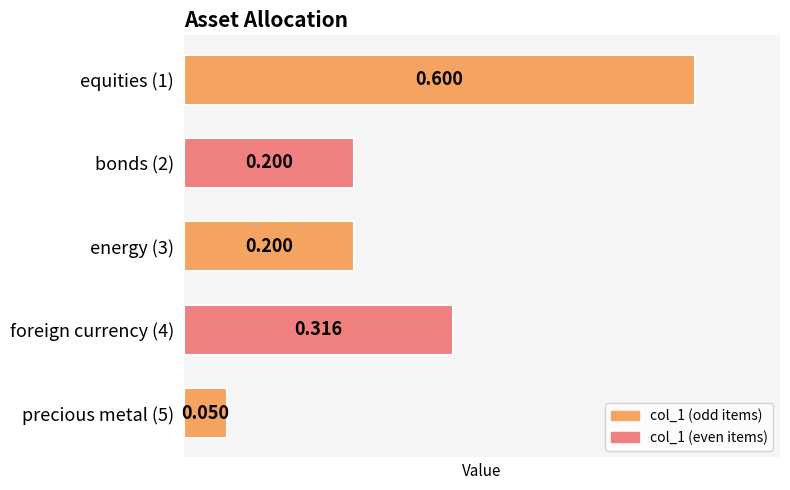

Count the number of categories in the chart.

5